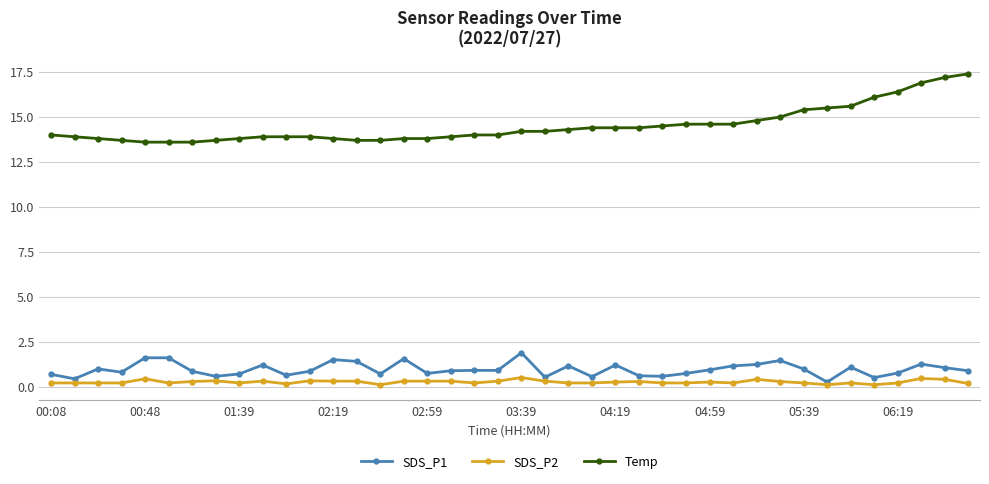

Which series has the largest total across all categories?

Temp